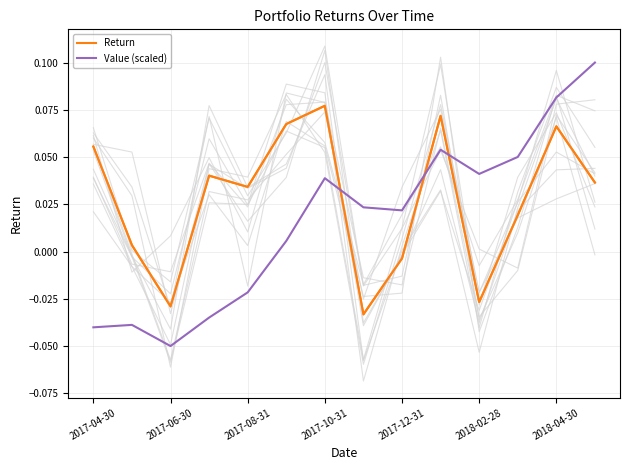

How many intersections are there between Return and Value (scaled)?

3